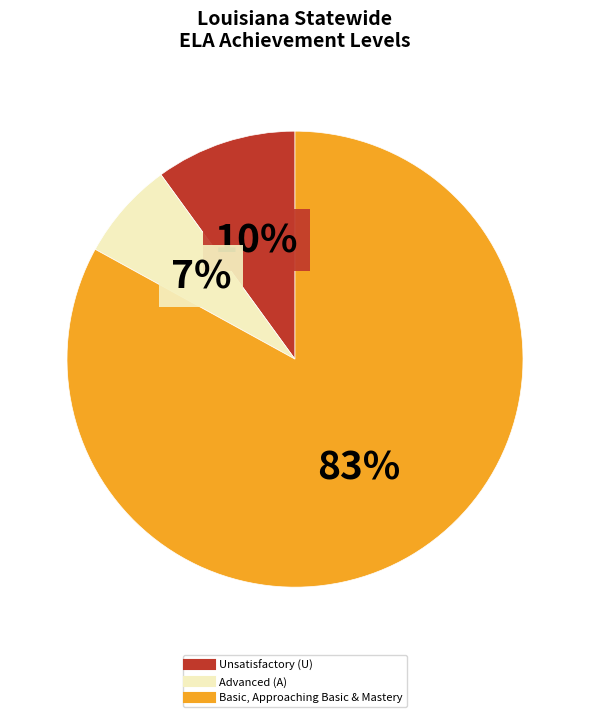

To the nearest percent, what is the average slice percentage?

33%